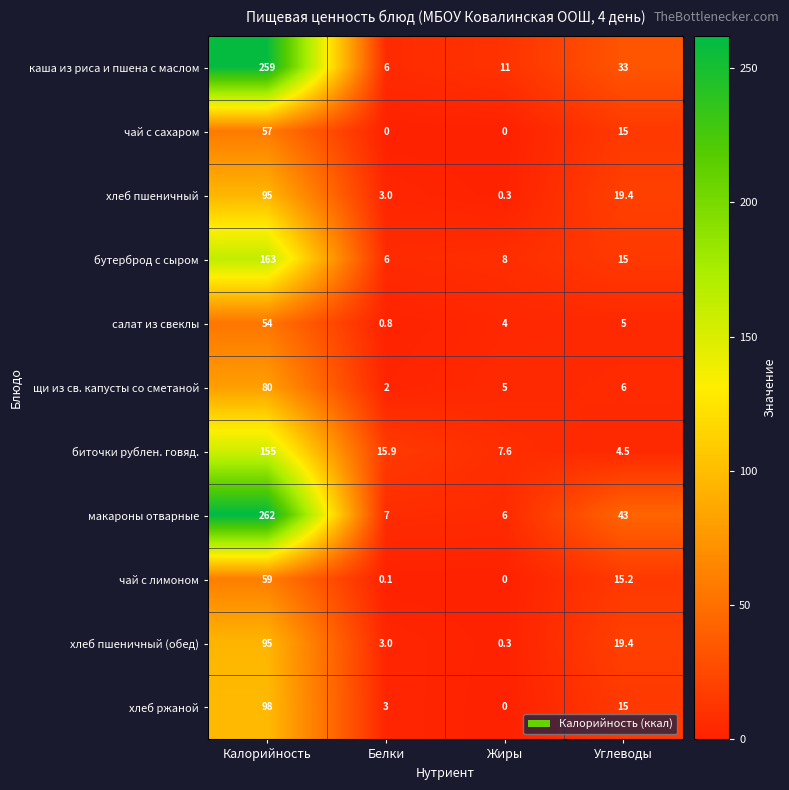

Which series has the largest range (max minus min)?

макароны отварные